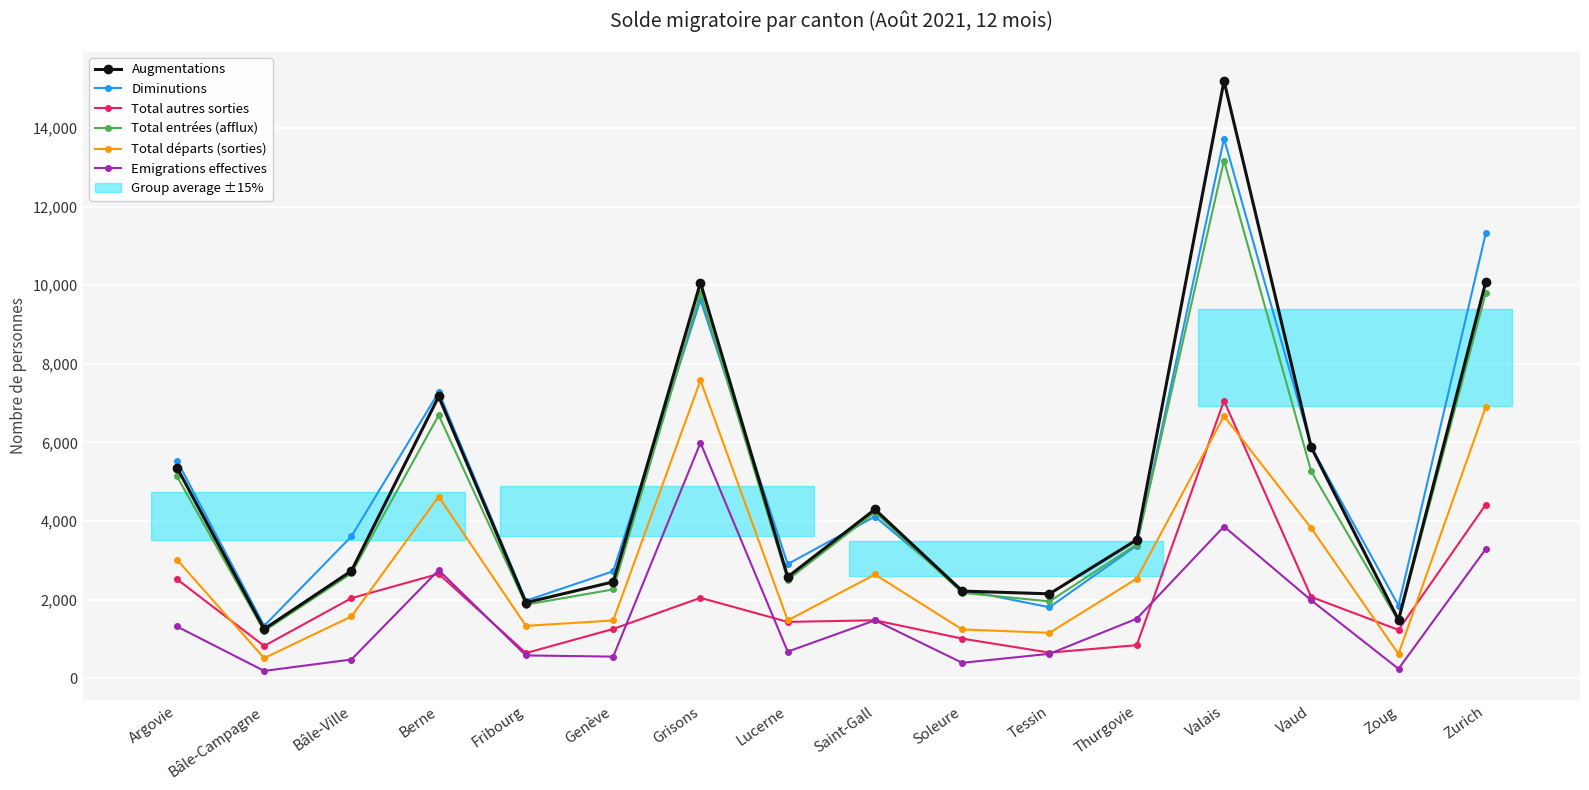

What is the label of the 2nd point from the left?

Bâle-Campagne